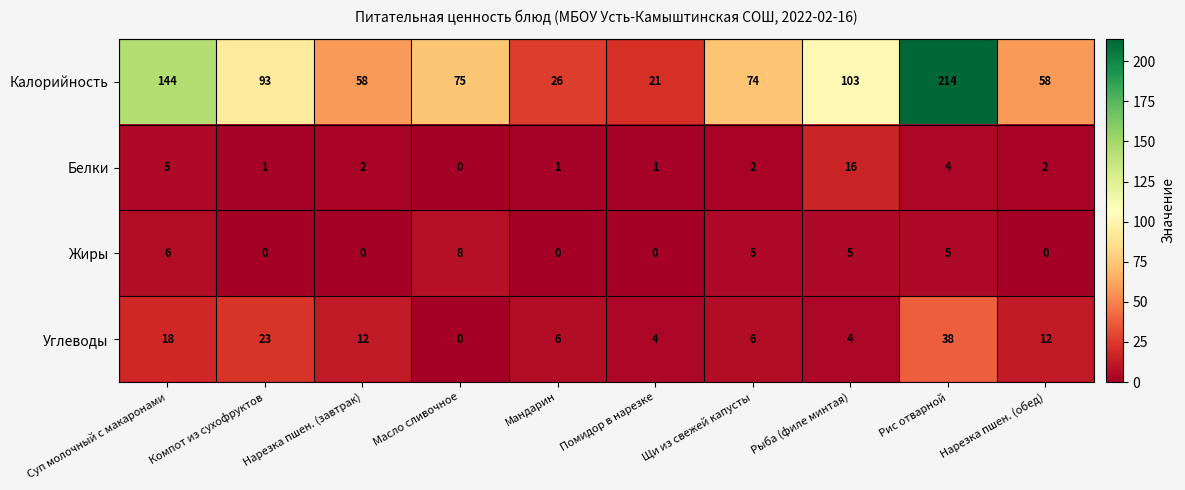

Which series has the largest total across all categories?

Калорийность